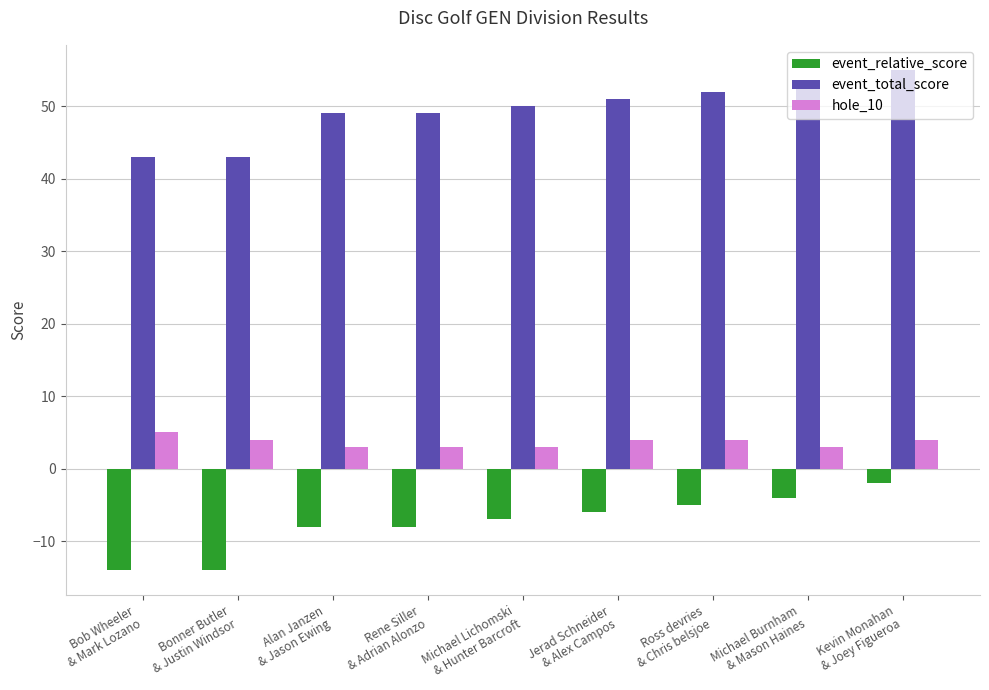

How many groups of bars are there?

9